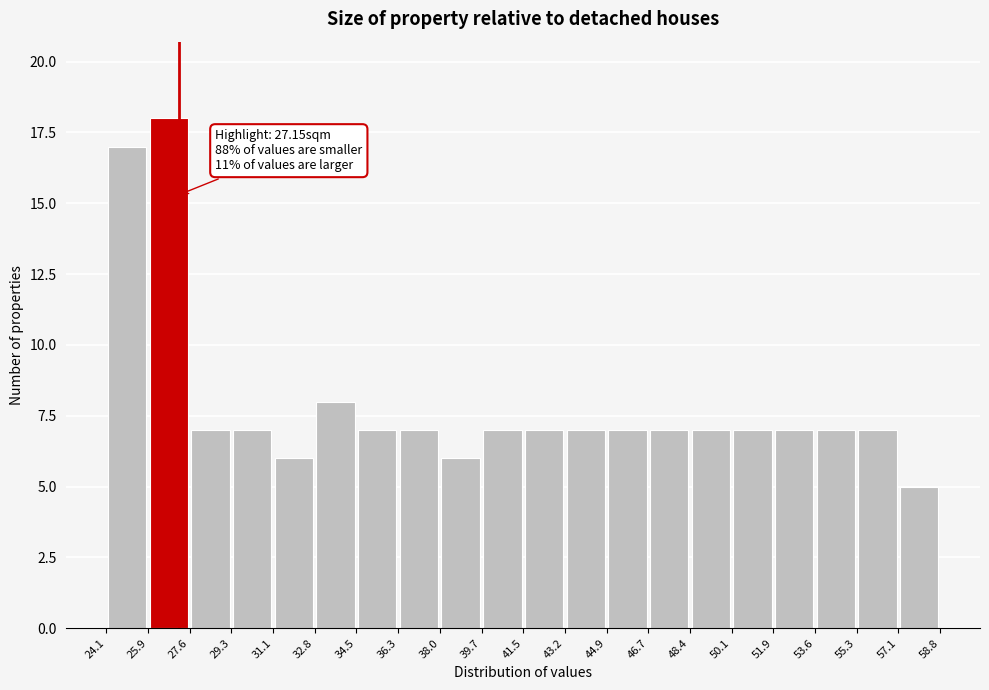

Which range on the x-axis has the tallest bar?

25.9 to 27.6